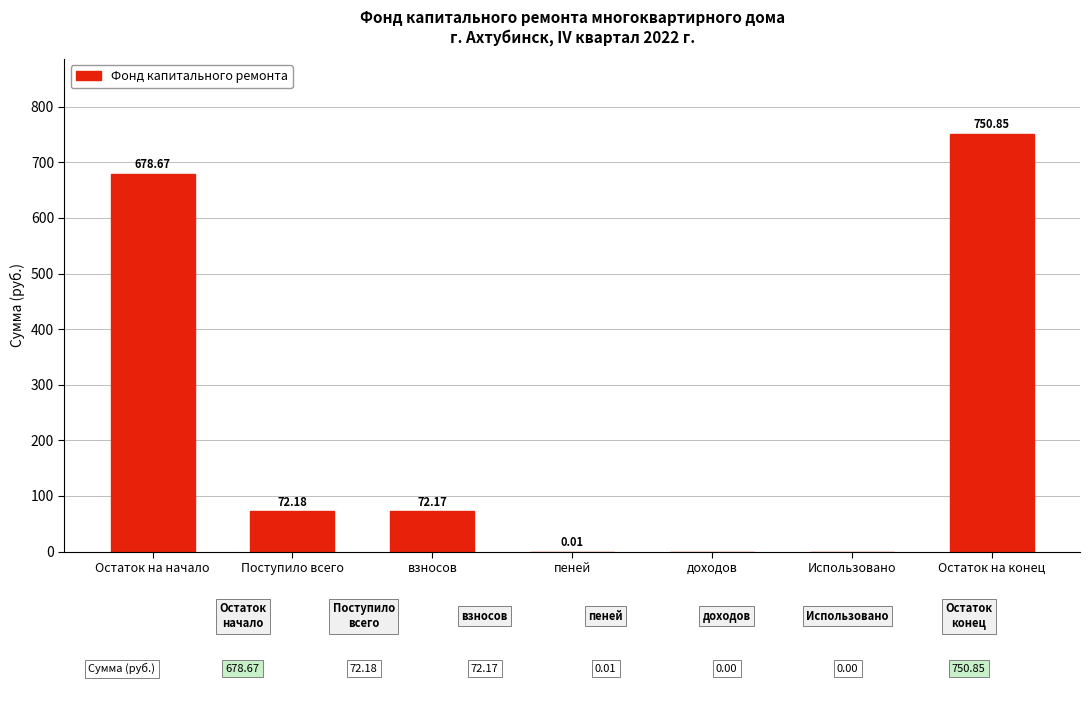

Does the chart contain stacked bars?

No